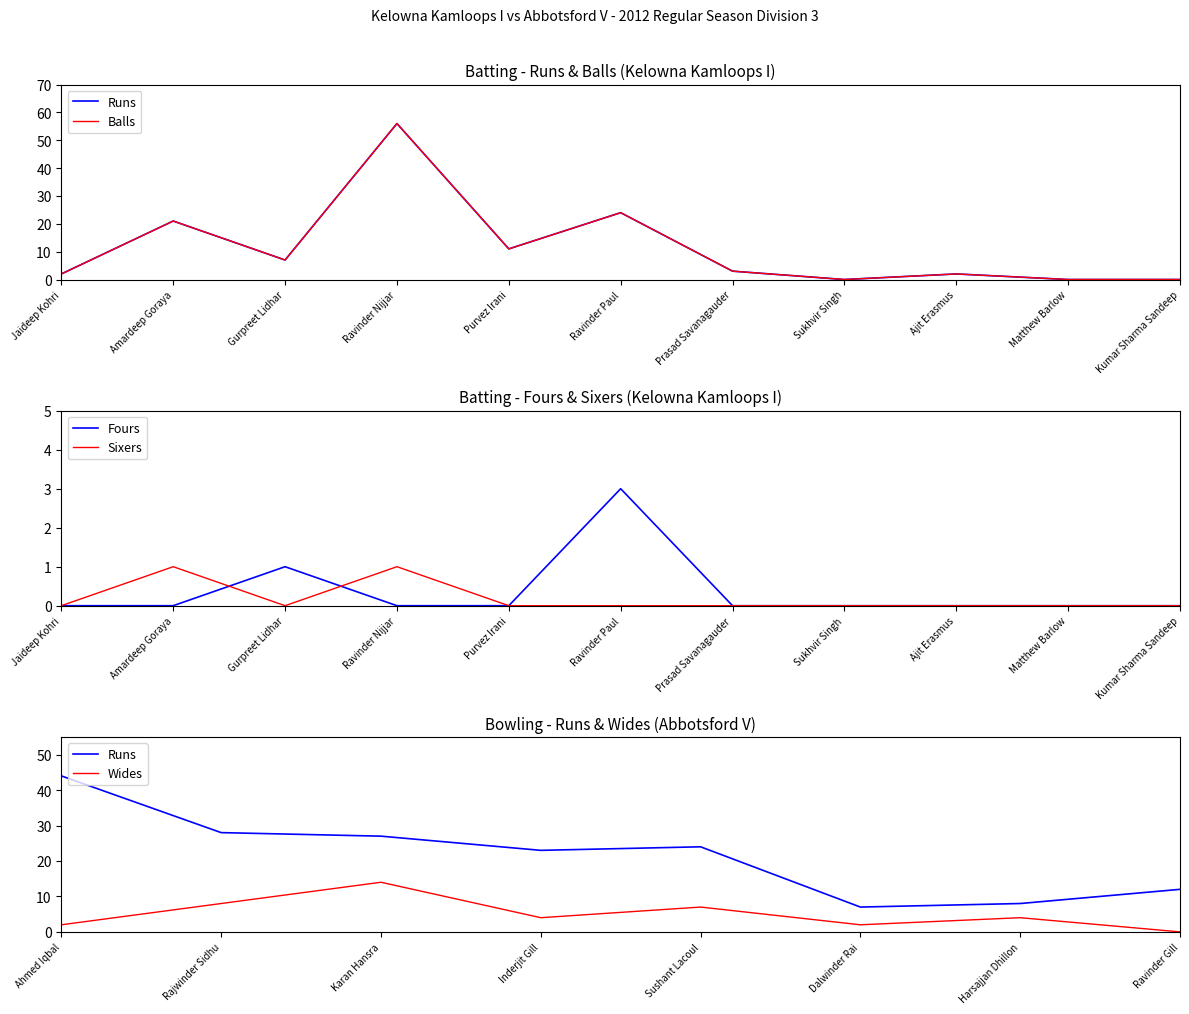

What is the greatest value displayed?

56